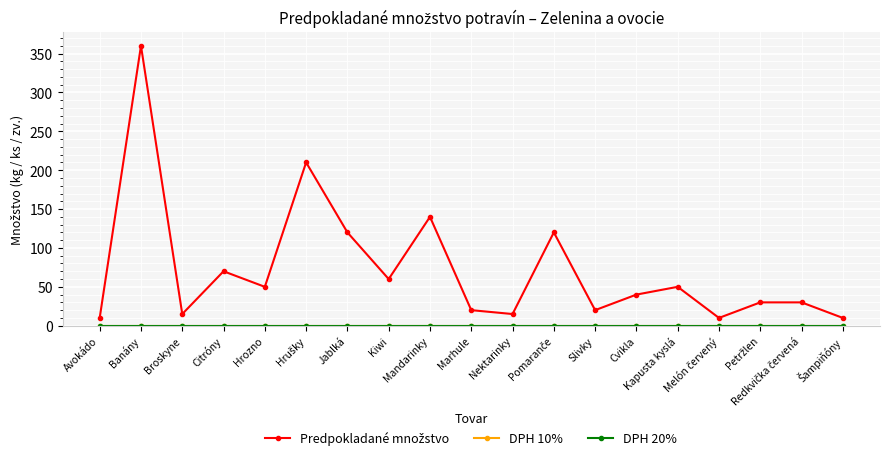

Which category has the lowest value across all series?

Avokádo